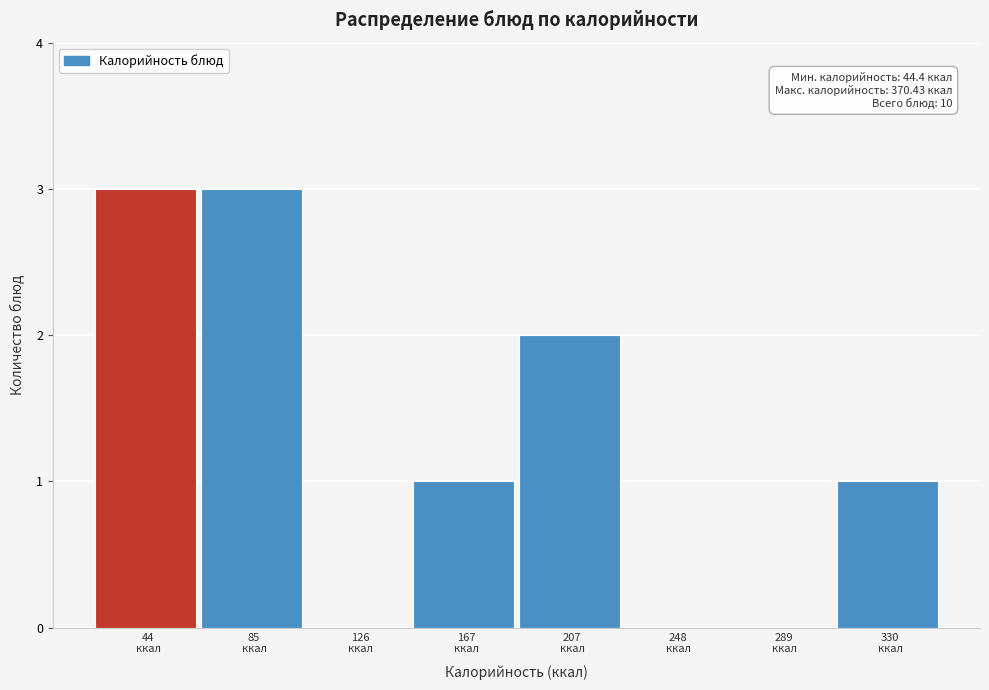

What is the greatest value displayed?

3